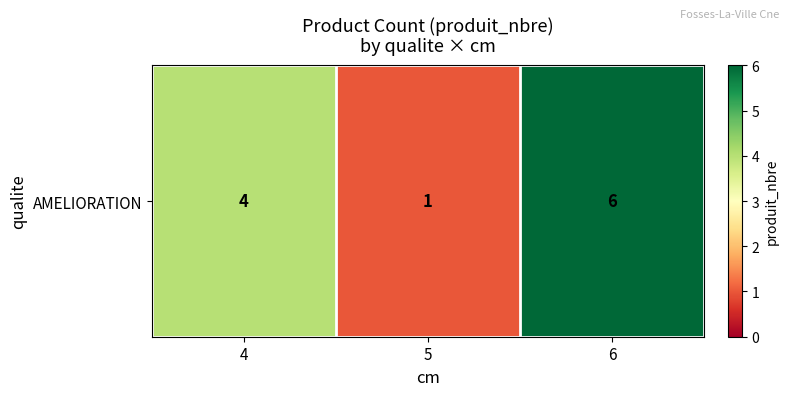

Which category has the lowest value across all series?

5